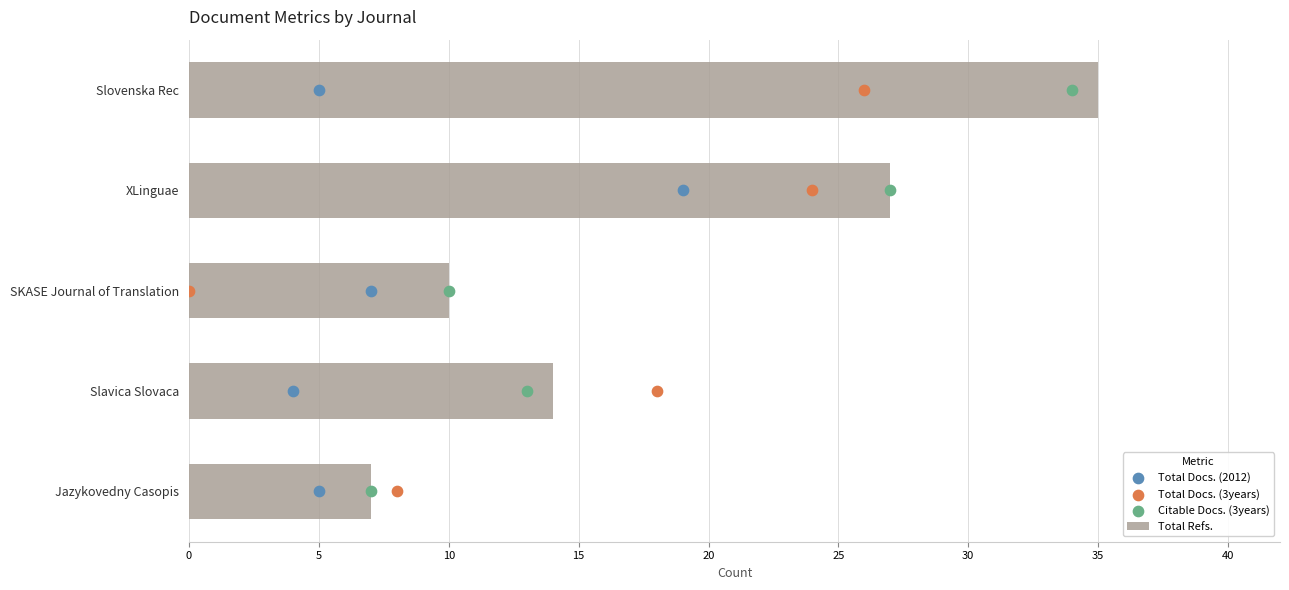

What are all the series names shown in the legend?

Total Refs., Total Docs. (2012), Total Docs. (3years), Citable Docs. (3years)